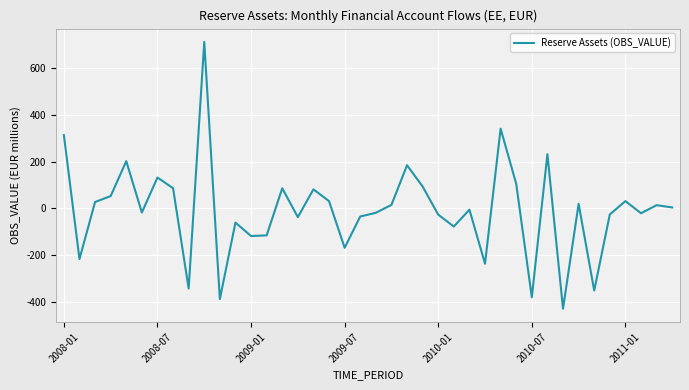

What is the greatest value displayed?

711.3